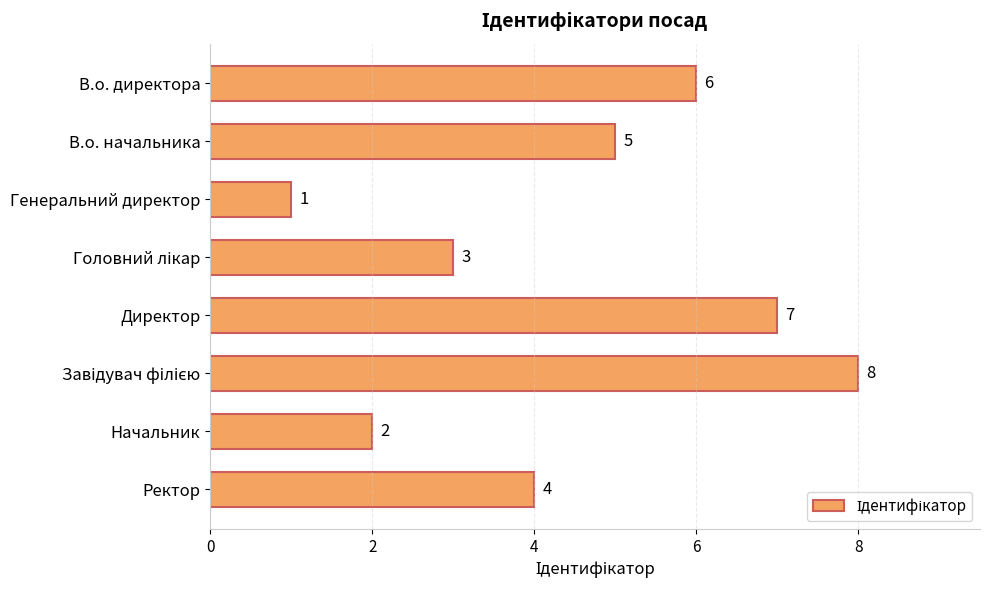

What is the sum of the values at В.о. начальника and Генеральний директор?

6